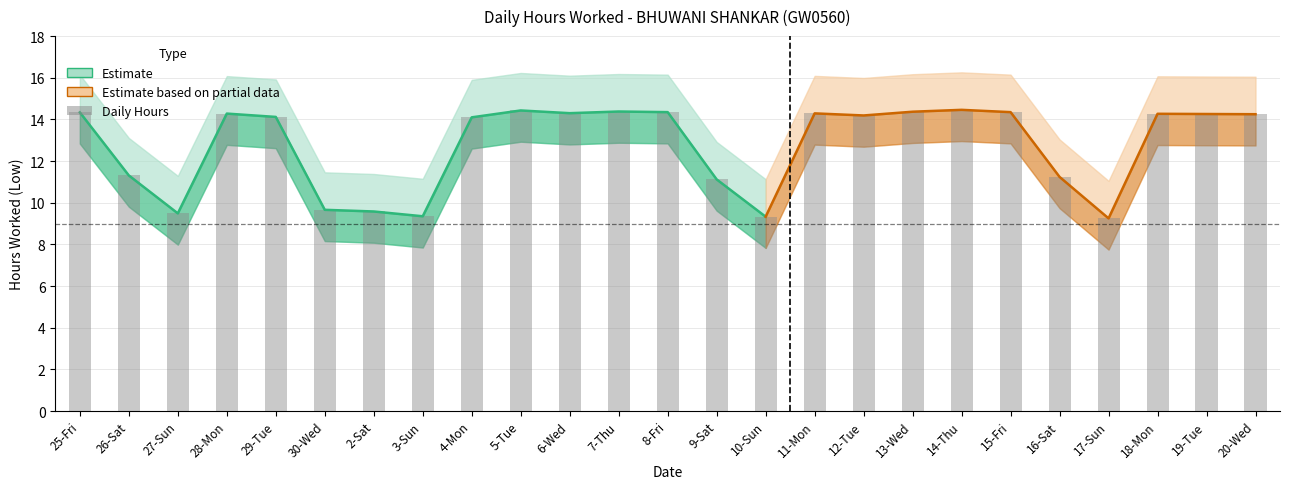

What is the maximum value shown in the chart?

14.5